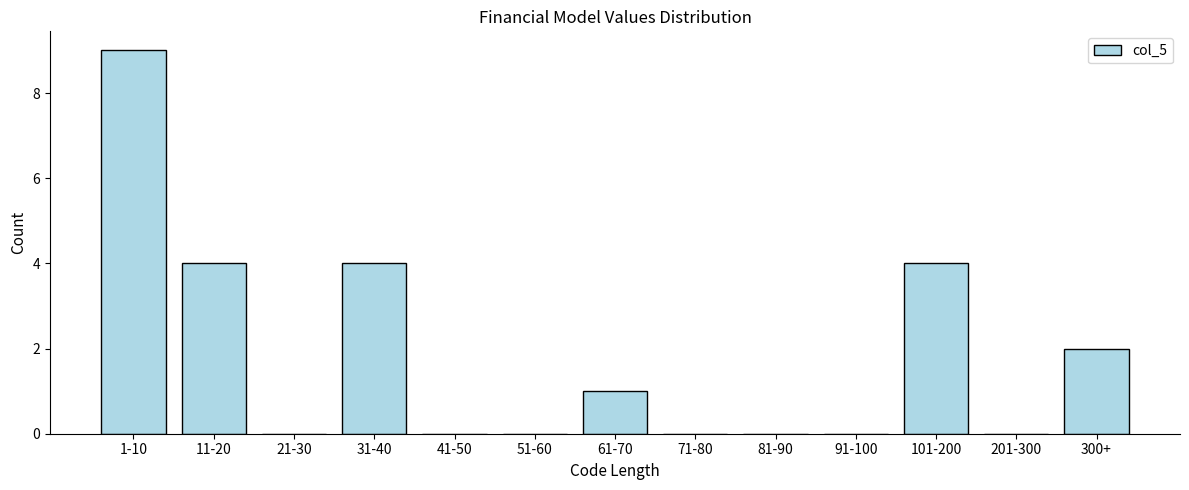

Reading right to left, transcribe all the data shown in this chart.

300+=2	201-300=0	101-200=4	91-100=0	81-90=0	71-80=0	61-70=1	51-60=0	41-50=0	31-40=4	21-30=0	11-20=4	1-10=9